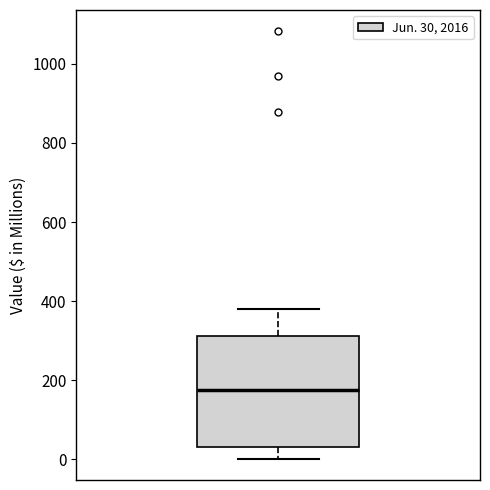

Where does the upper whisker of the box end on the y-axis? The values are not printed on the chart, so give them approximately, as read against the axis.

380